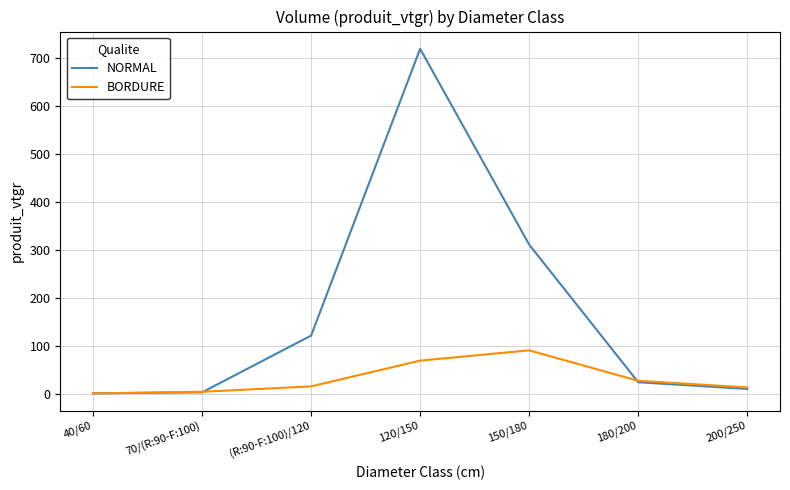

Rank the series by their average value, from lowest to highest.

BORDURE, NORMAL